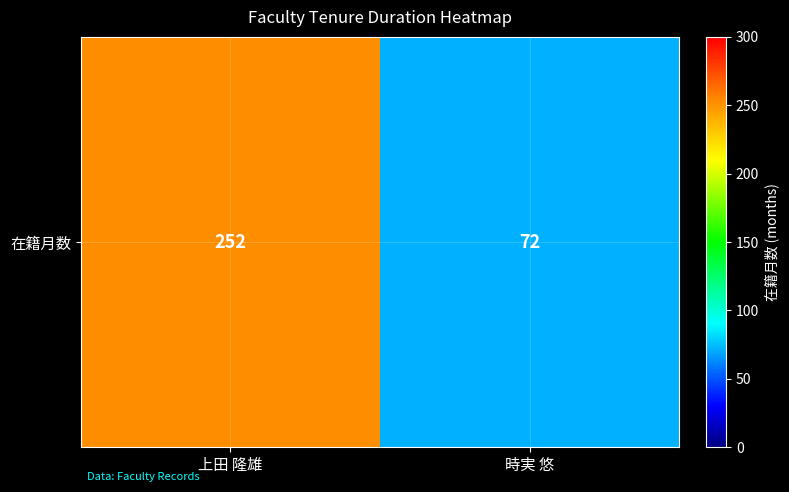

Between 時実 悠 and 上田 隆雄, which is larger?

上田 隆雄